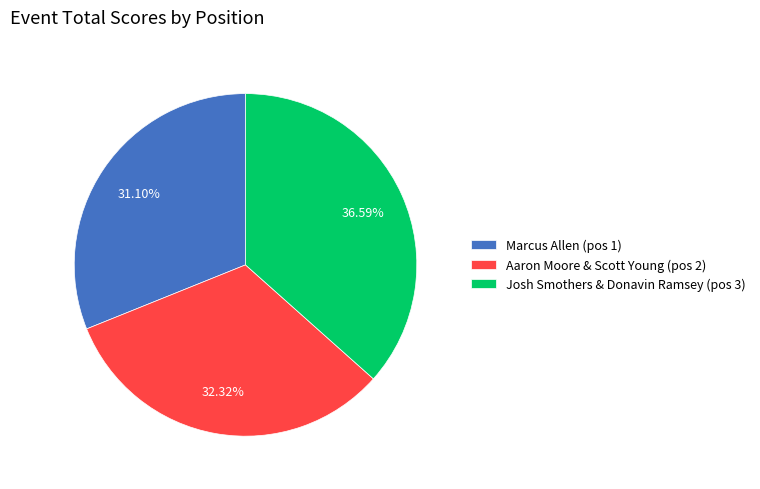

Rank the categories by value from lowest to highest.

Marcus Allen, Aaron Moore & Scott Young, Josh Smothers & Donavin Ramsey